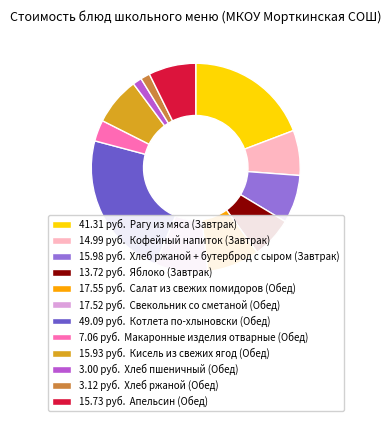

Is there a majority slice in this chart?

No